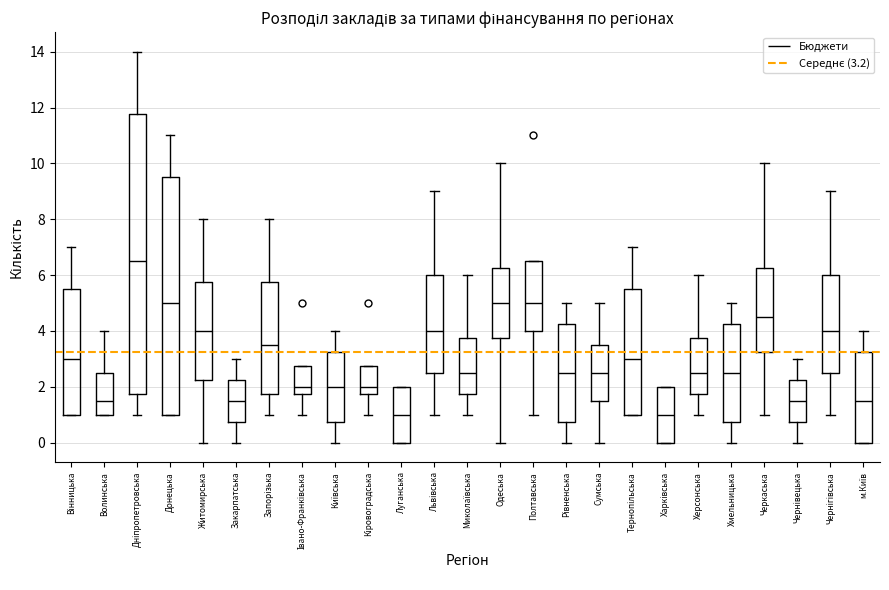

Which box is the tallest, from its lower edge to its upper edge?

Дніпропетровська